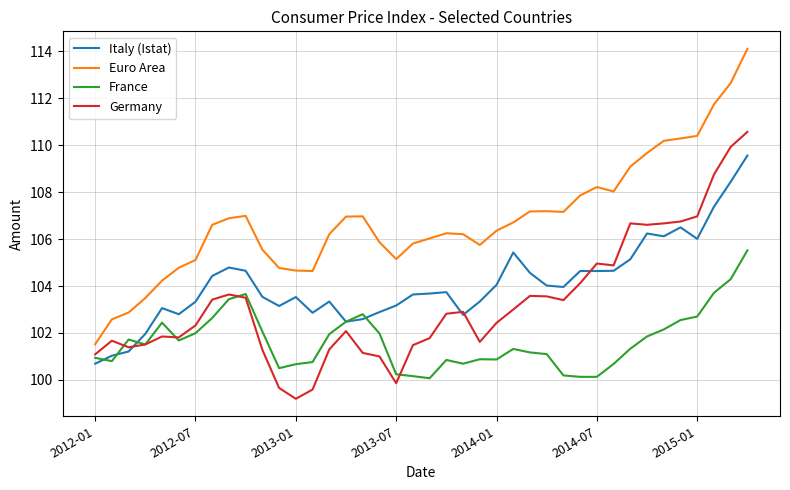

Which series has the largest total across all categories?

Euro Area